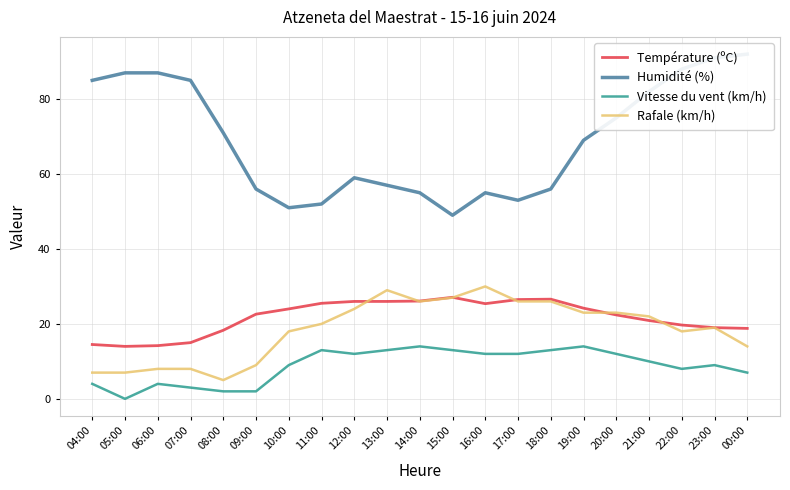

Which series has the largest total across all categories?

Humidité (%)